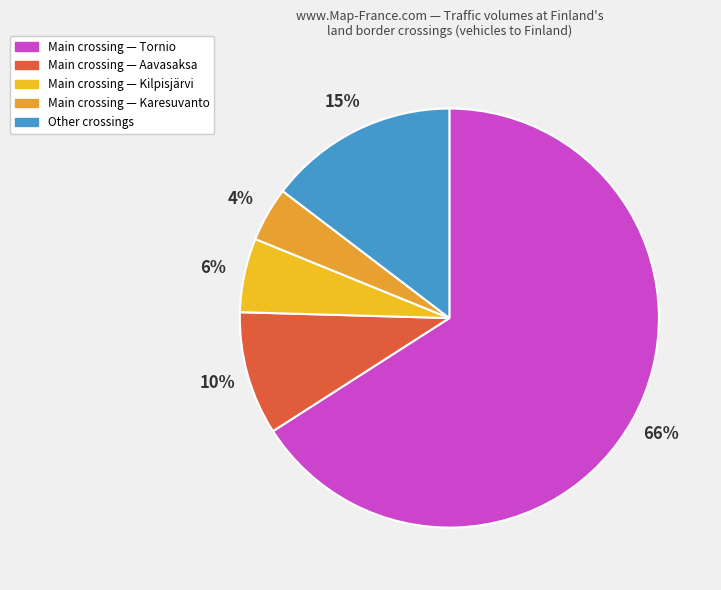

To the nearest percent, what is the average slice percentage?

20%